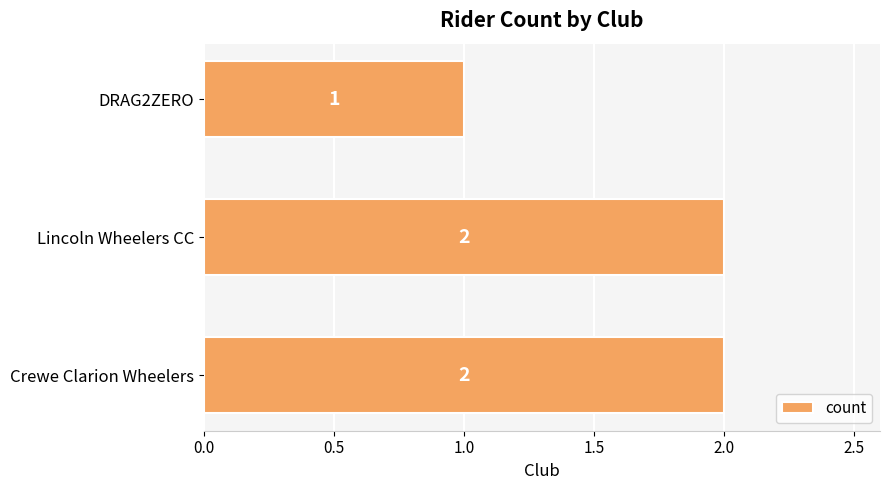

What is the sum of the values at Crewe Clarion Wheelers and DRAG2ZERO?

3